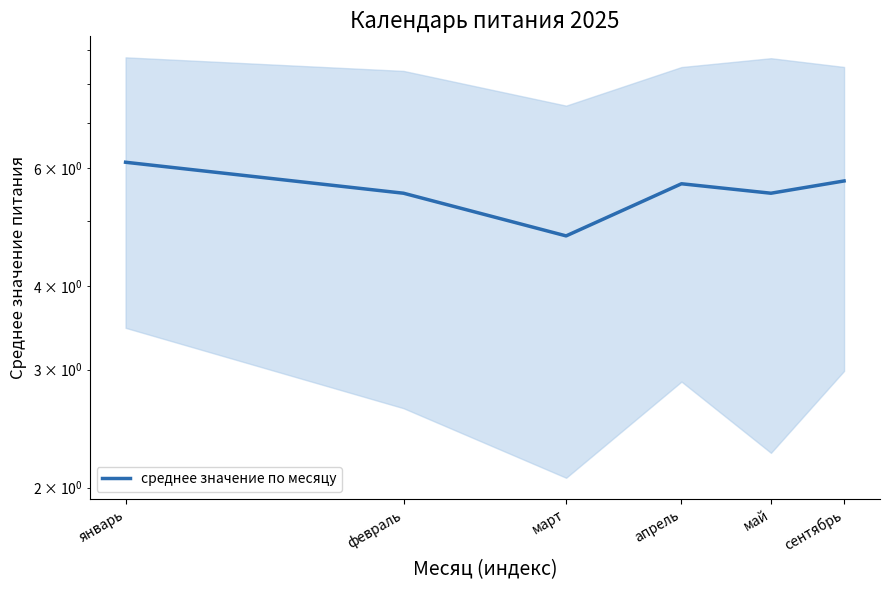

Reading left to right, transcribe all the data shown in this chart.

январь=6.1	февраль=5.5	март=4.8	апрель=5.7	май=5.5	сентябрь=5.7